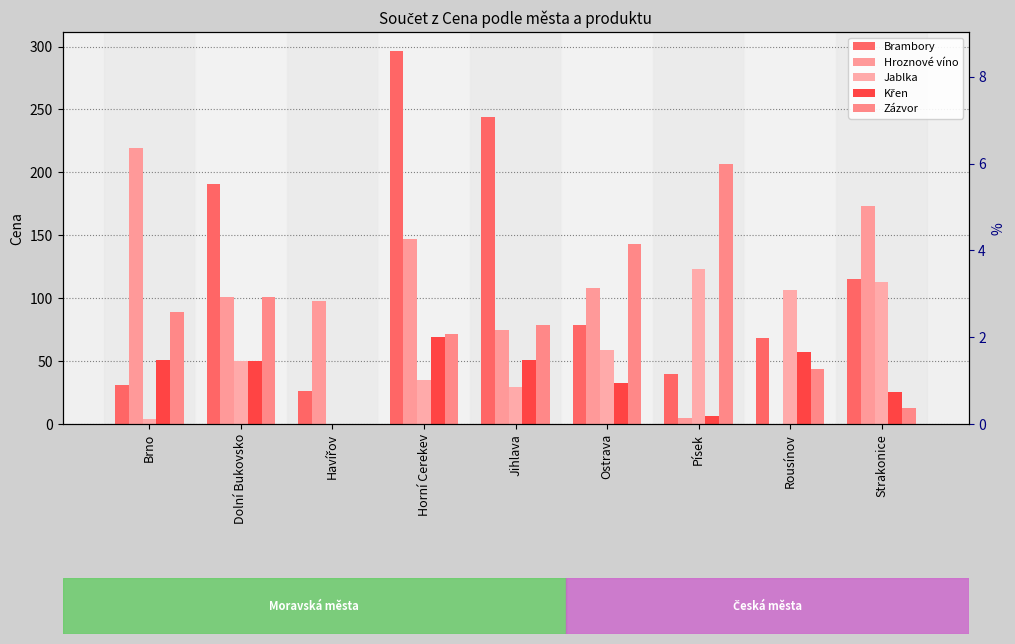

Is the value of Zázvor at Jihlava greater than the value of Křen at Strakonice?

Yes